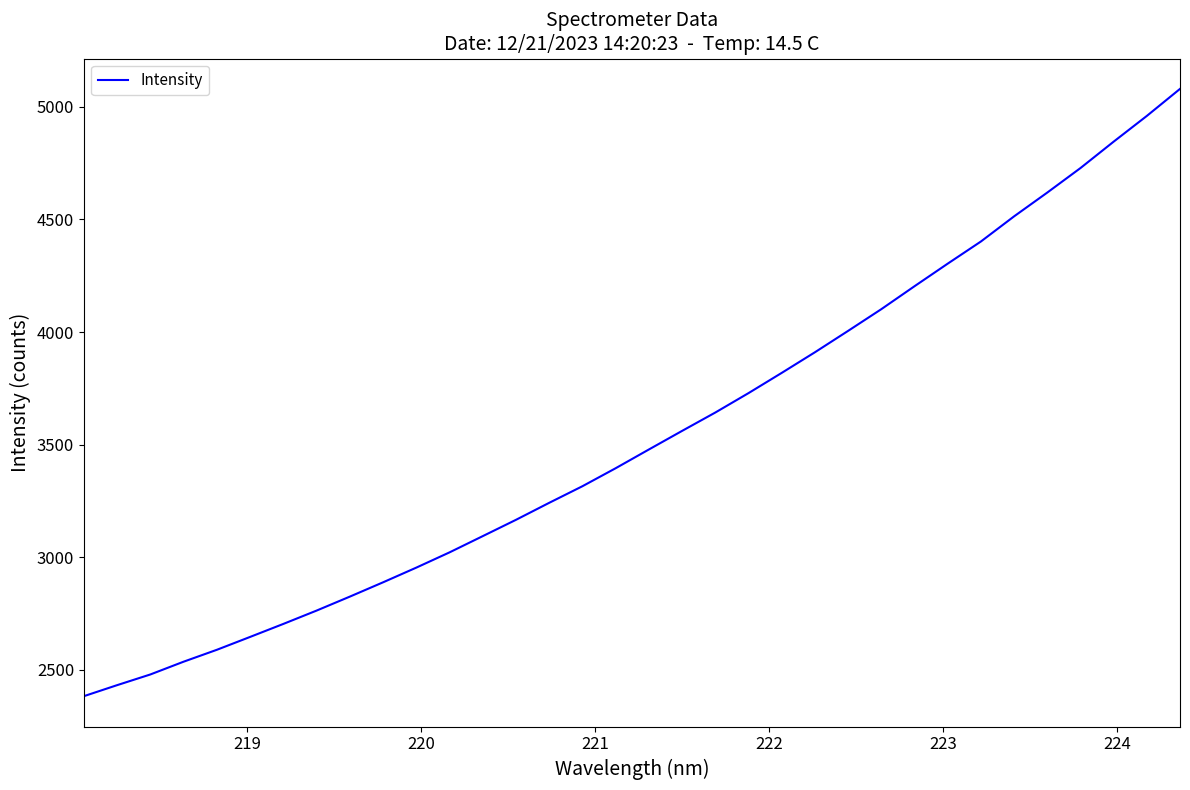

True or false: there are more than 0 points higher than both neighbors.

False